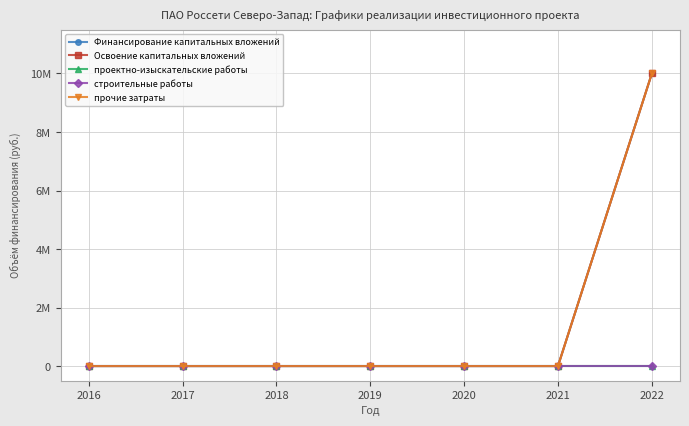

Reading right to left, extract all data points from this chart.

Финансирование капитальных вложений: 2022=10000000	2021=0	2020=0	2019=0	2018=0	2017=0	2016=0
Освоение капитальных вложений: 2022=10000000	2021=0	2020=0	2019=0	2018=0	2017=0	2016=0
проектно-изыскательские работы: 2022=0	2021=0	2020=0	2019=0	2018=0	2017=0	2016=0
строительные работы: 2022=0	2021=0	2020=0	2019=0	2018=0	2017=0	2016=0
прочие затраты: 2022=10000000	2021=0	2020=0	2019=0	2018=0	2017=0	2016=0